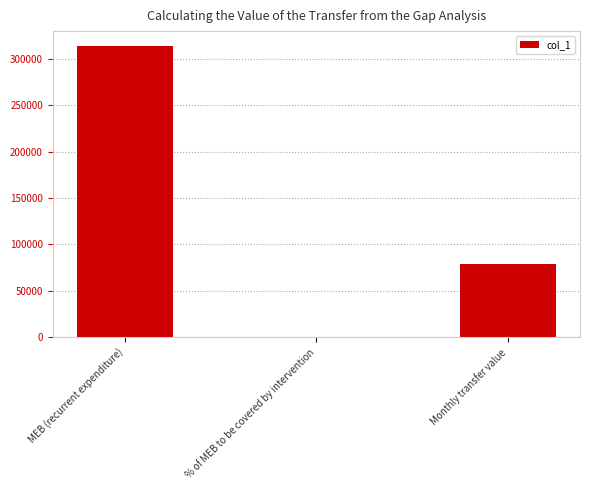

What is the sum of all values?

393663.2